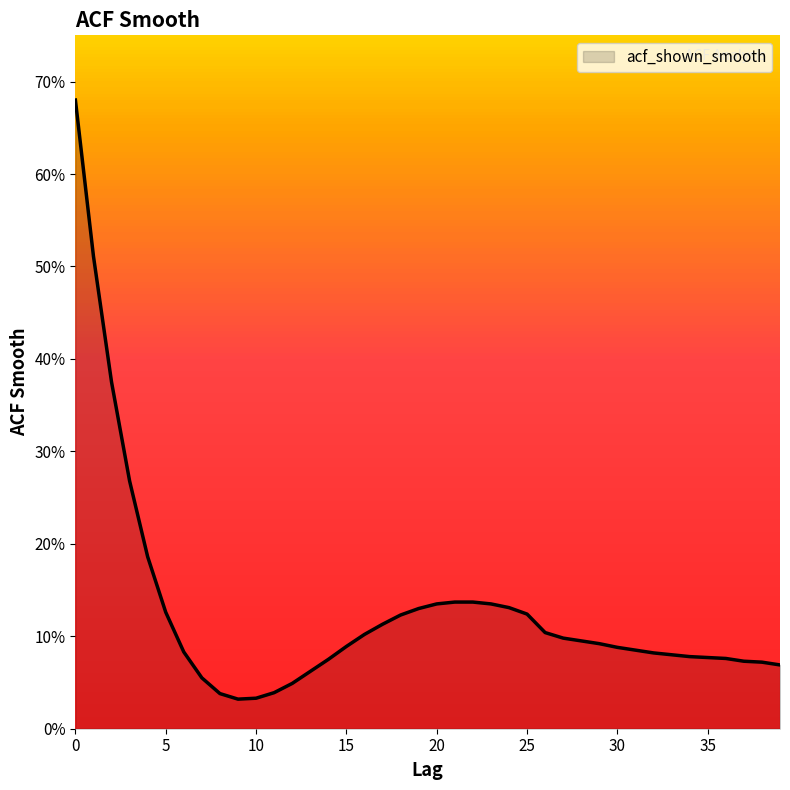

Does the chart have visible grid lines?

No